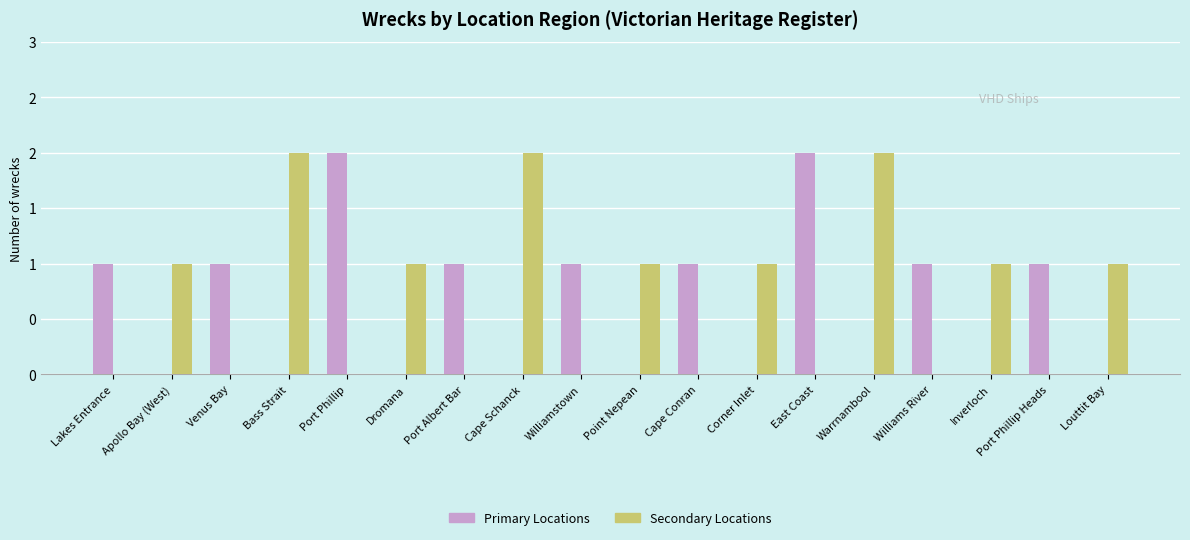

What are all the series names shown in the legend?

Primary Locations, Secondary Locations